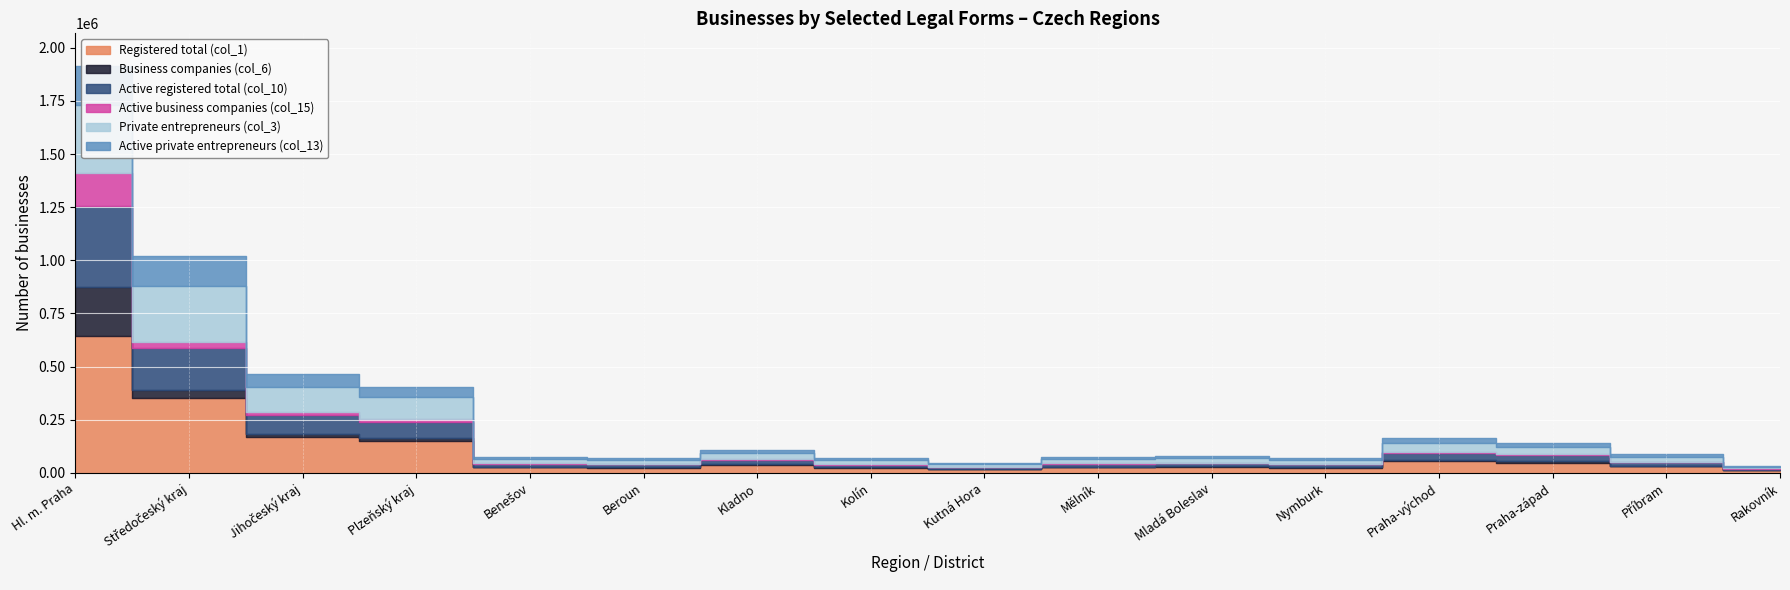

Where is the first local minimum for Private entrepreneurs (col_3)?

Beroun